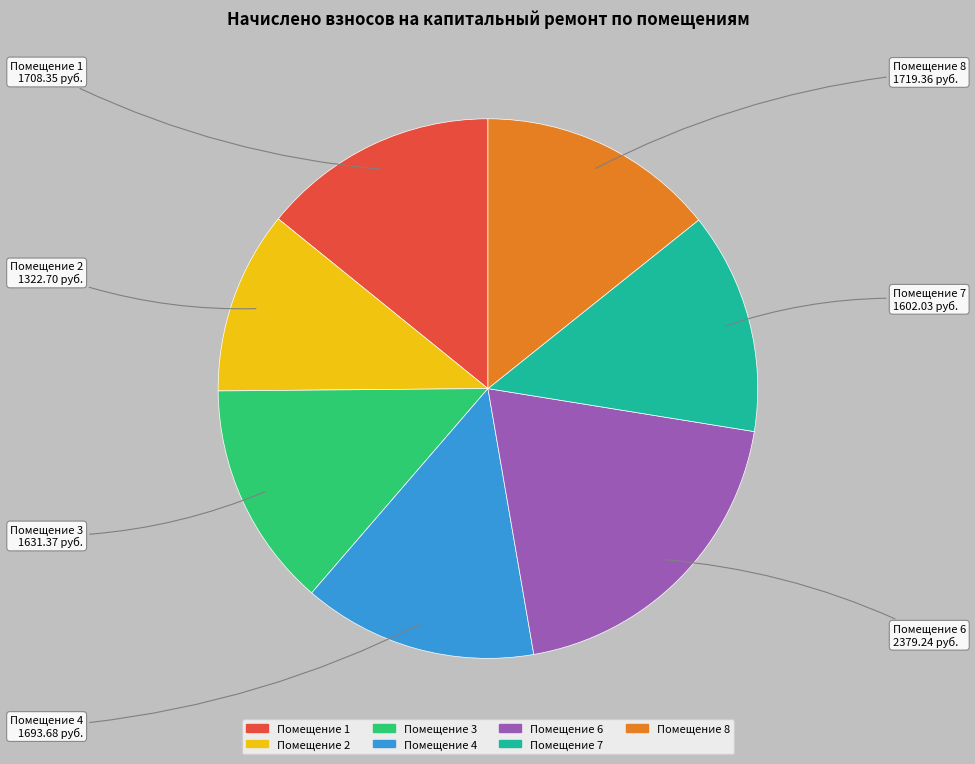

Is there a majority slice in this chart?

No